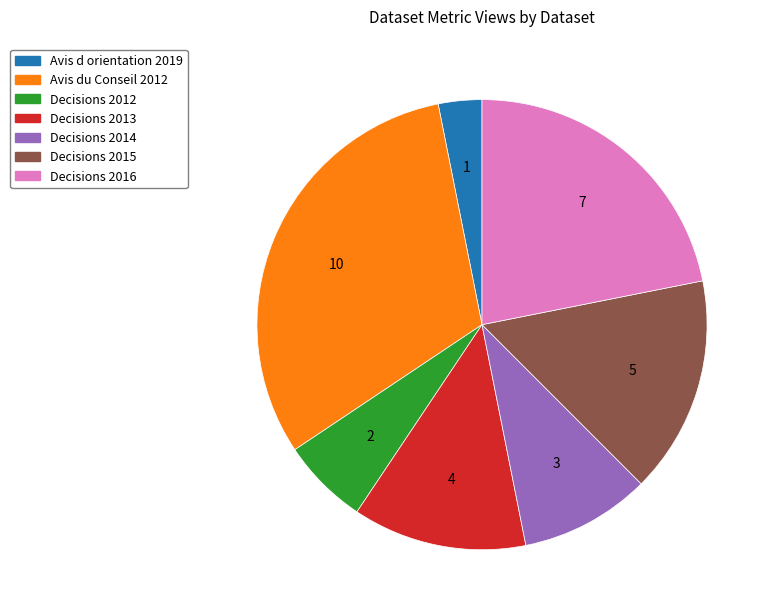

Rank the categories by value from lowest to highest.

Avis d orientation 2019, Decisions 2012, Decisions 2014, Decisions 2013, Decisions 2015, Decisions 2016, Avis du Conseil 2012